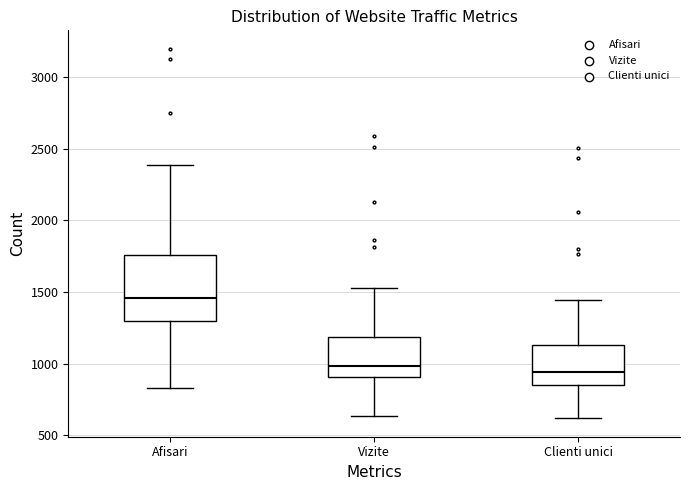

Reading left to right, transcribe this box plot: for each box, give where its median line is, the range the box spans, and where its two whiskers end, as read against the y-axis. The values are not printed on the chart, so give them approximately, as read against the axis.

Afisari: median 1450, box 1300 to 1750, whiskers 850 to 2400
Vizite: median 1000, box 900 to 1200, whiskers 650 to 1550
Clienti unici: median 950, box 850 to 1150, whiskers 600 to 1450